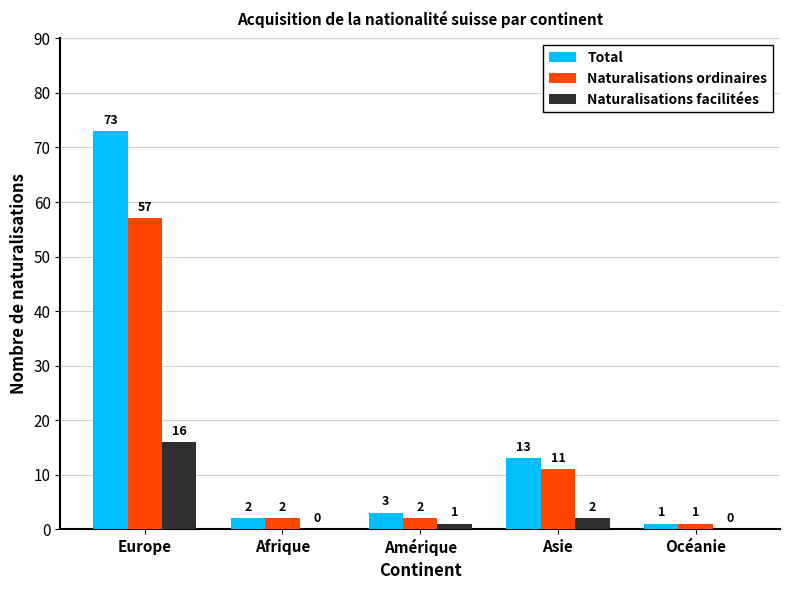

Where does the Total series first go above 3?

Europe